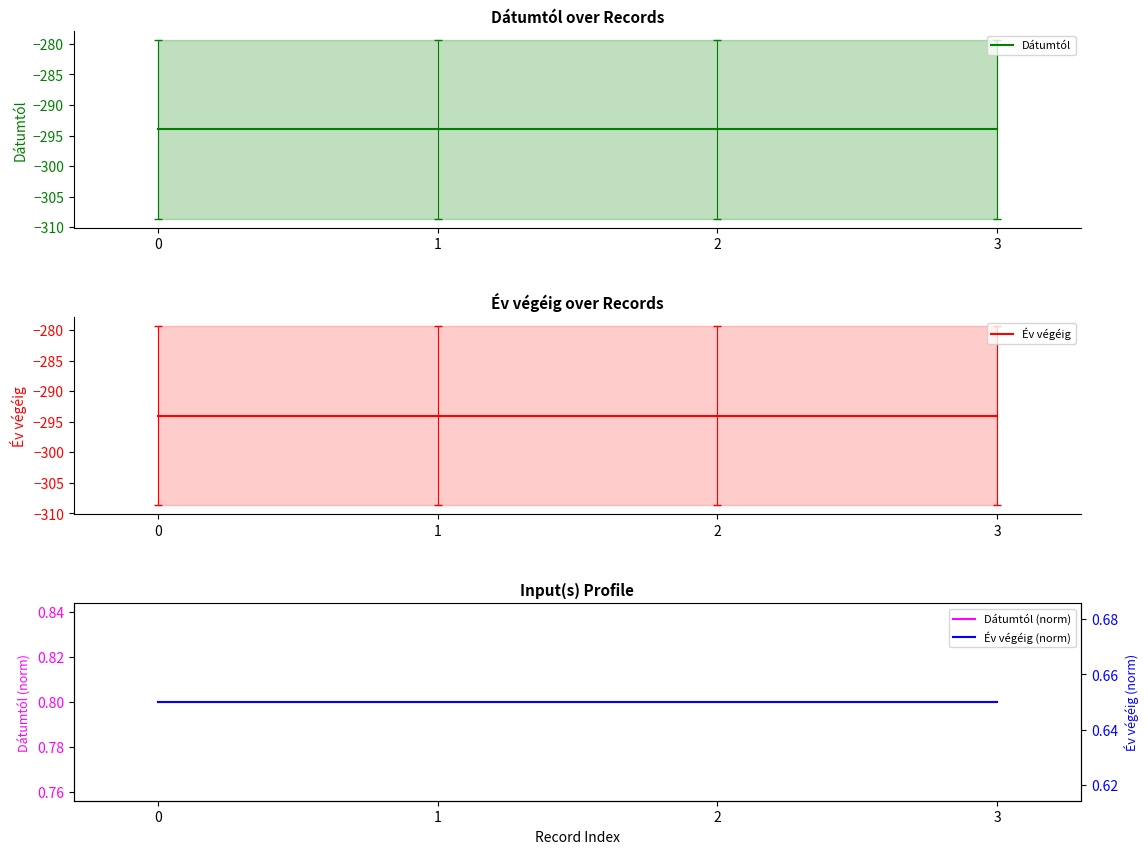

List the series in order of their peak value, highest first.

Dátumtól (norm), Év végéig (norm), Dátumtól, Év végéig